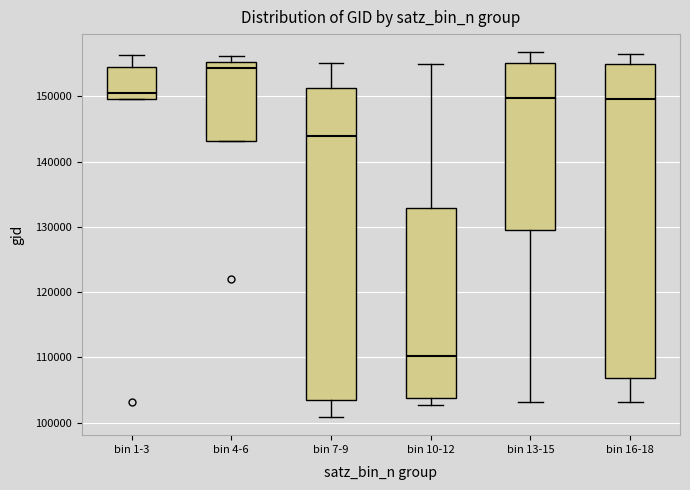

Which box's median line is the lowest?

bin 10-12